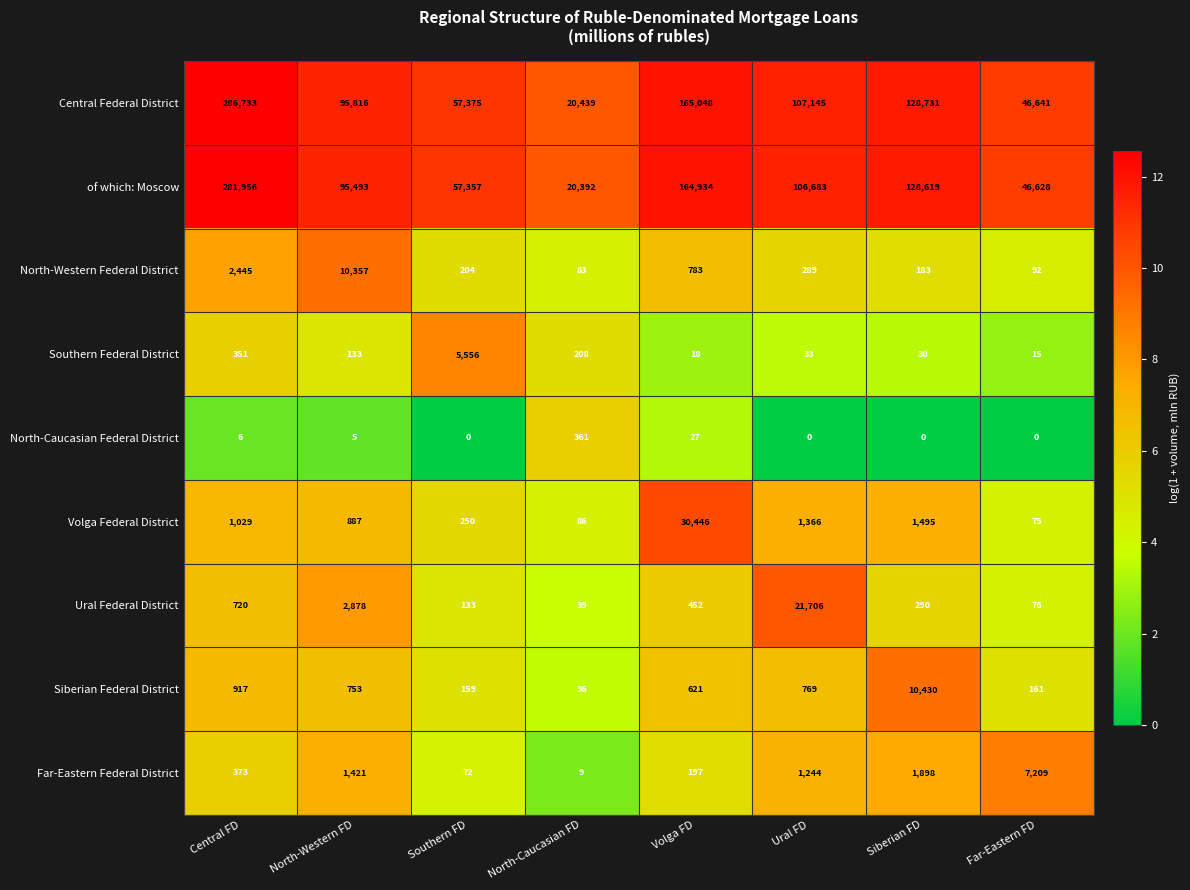

What is the sum of the Central Federal District values at Ural FD and Siberian FD?

235876